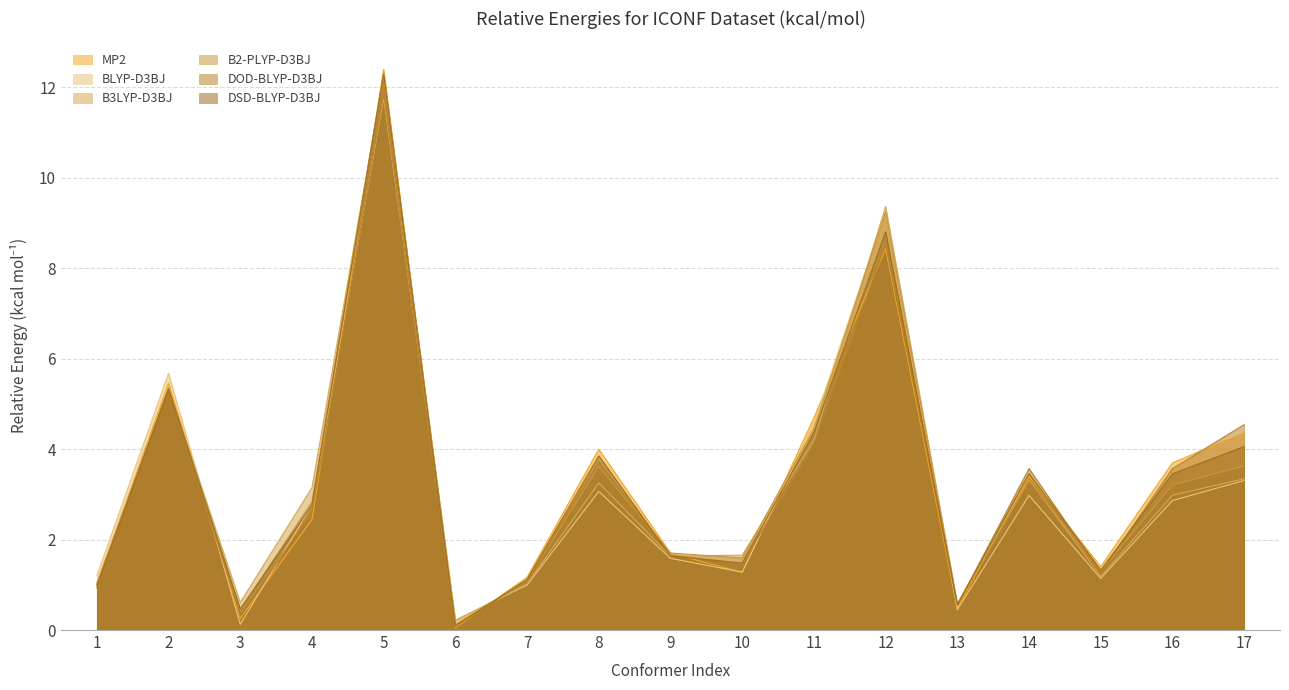

Rank the series by their maximum value, from highest to lowest.

MP2, B2-PLYP-D3BJ, DSD-BLYP-D3BJ, B3LYP-D3BJ, DOD-BLYP-D3BJ, BLYP-D3BJ